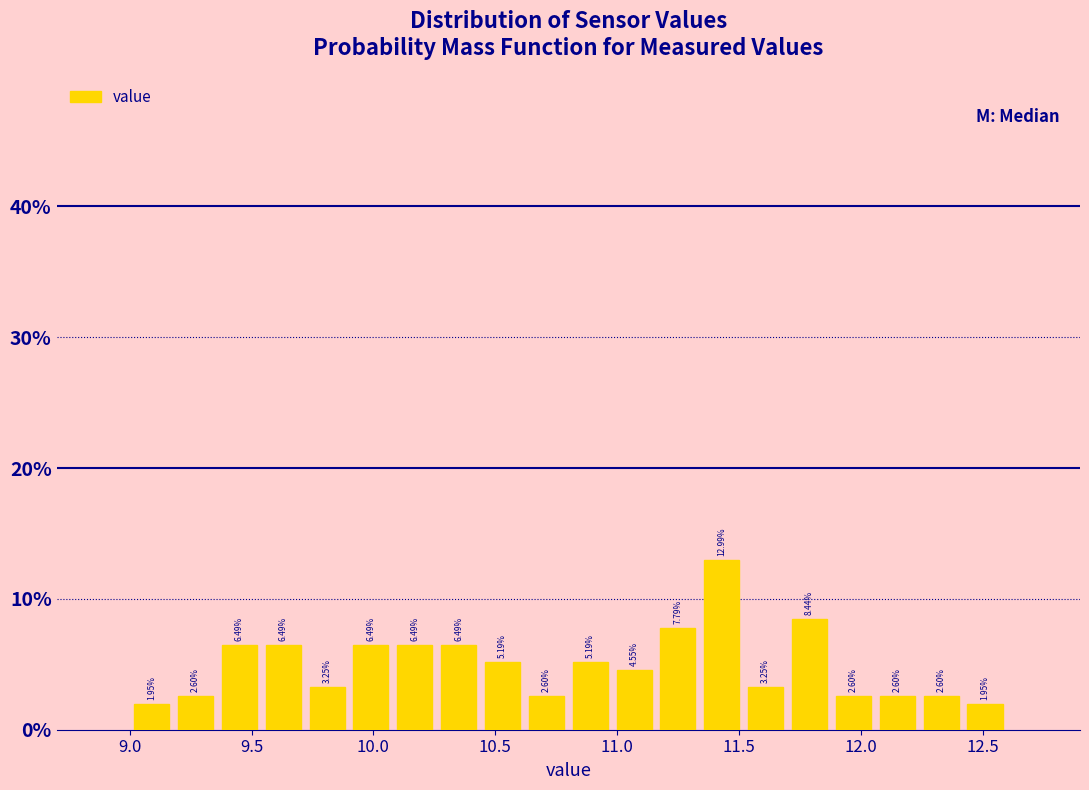

Around what value on the x-axis is the tallest bar? Give the approximate position of its centre, as read against the axis.

11.45